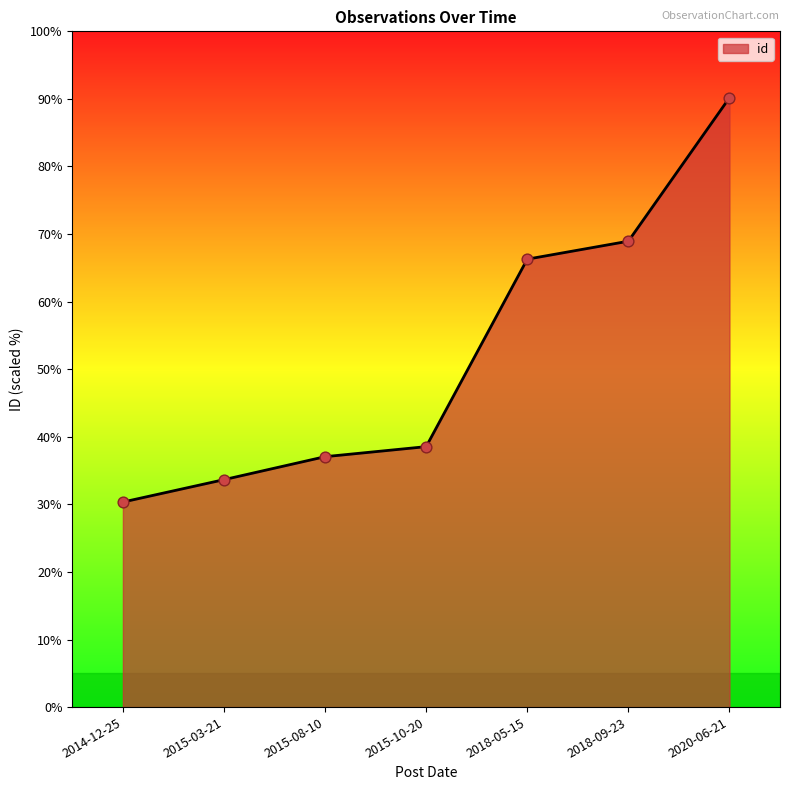

What is the change in value from 2014-12-25 to 2018-05-15?

+35.9